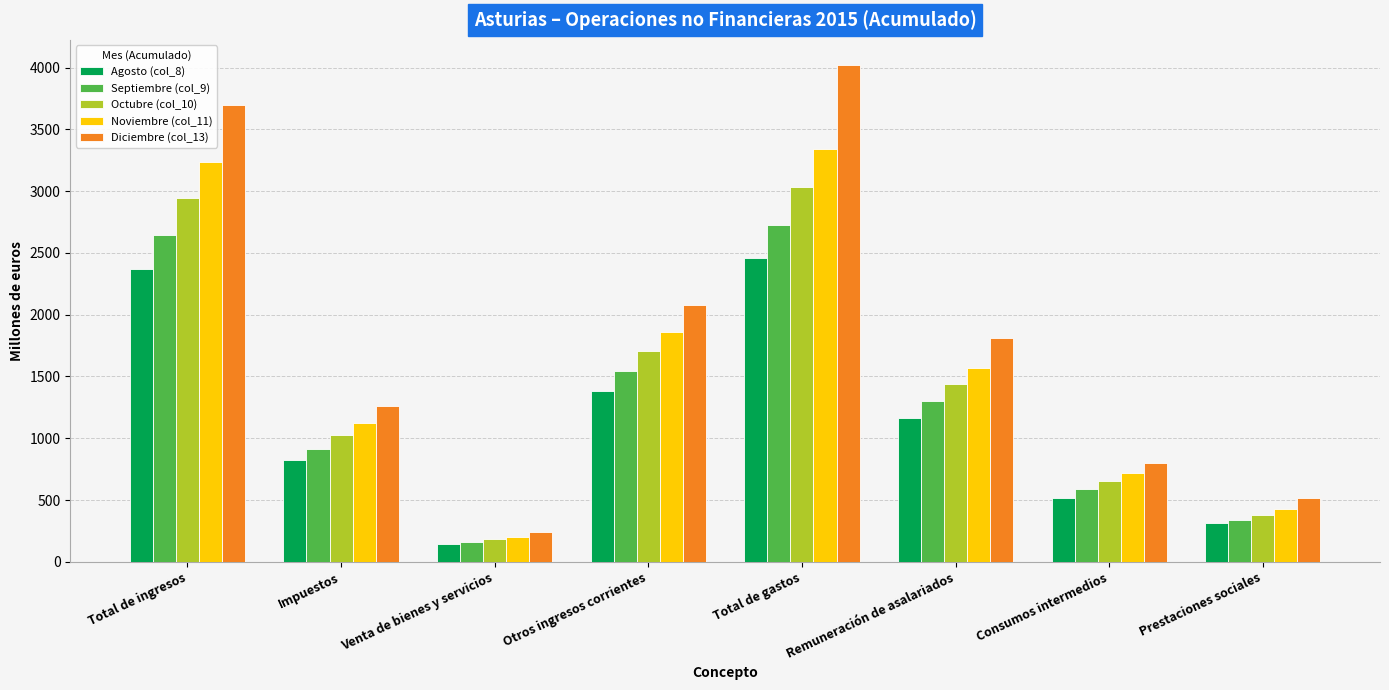

What is the total value across all series at Otros ingresos corrientes?

8571